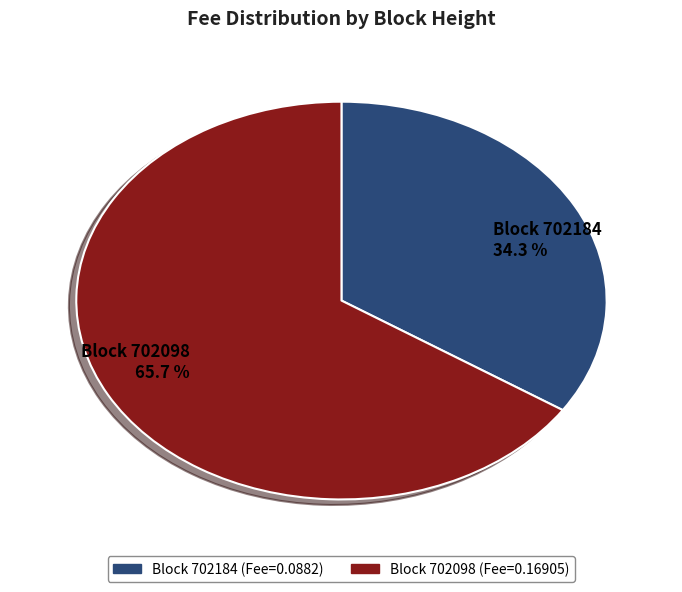

To the nearest percent, what is the average slice percentage?

50%